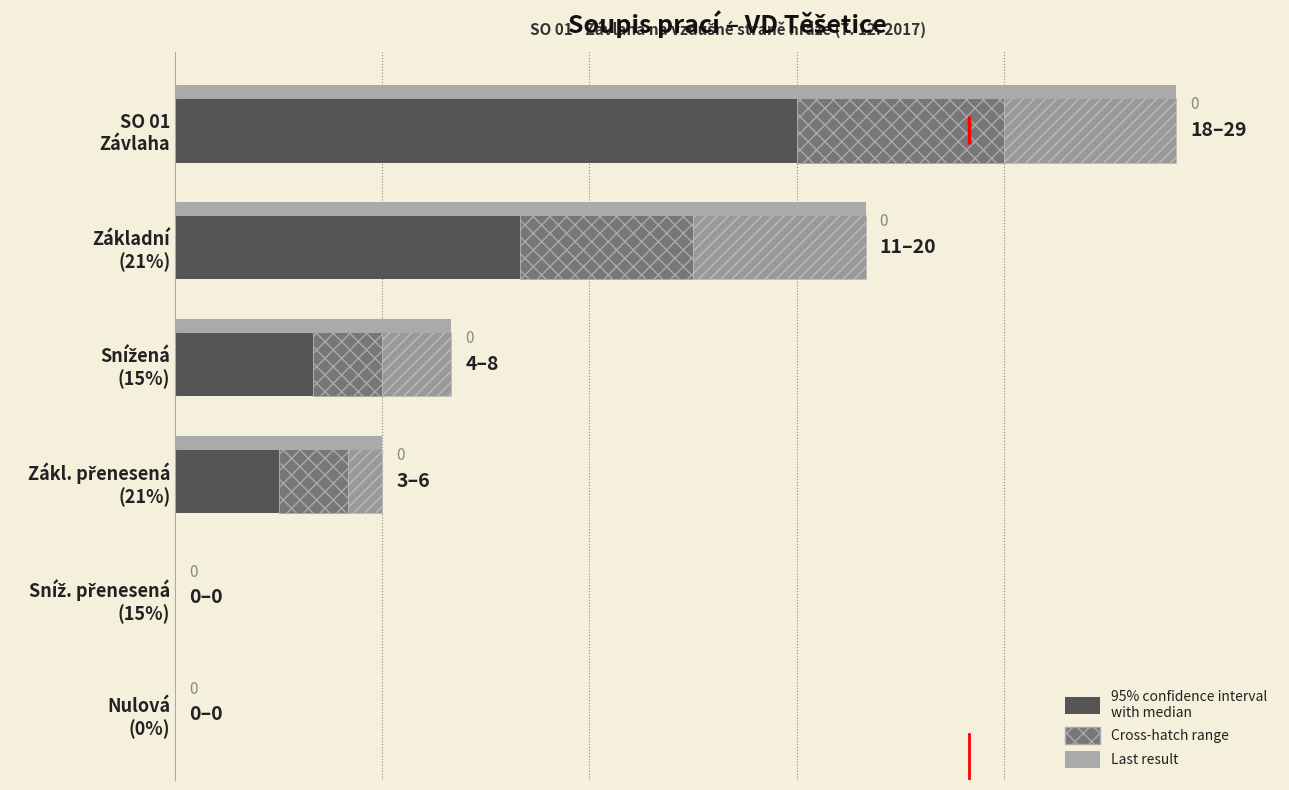

True or false: Cross-hatch range has a value of 3 at Snížená (15%).

False